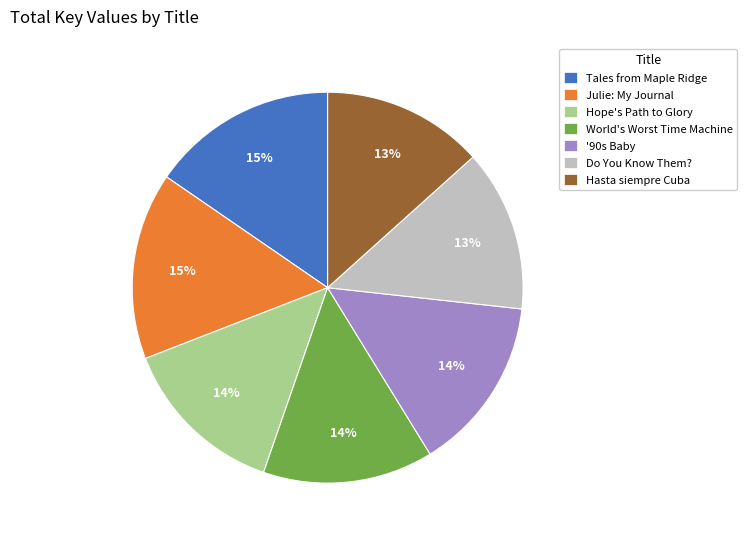

To the nearest percent, what percentage of the pie is World's Worst Time Machine?

14%